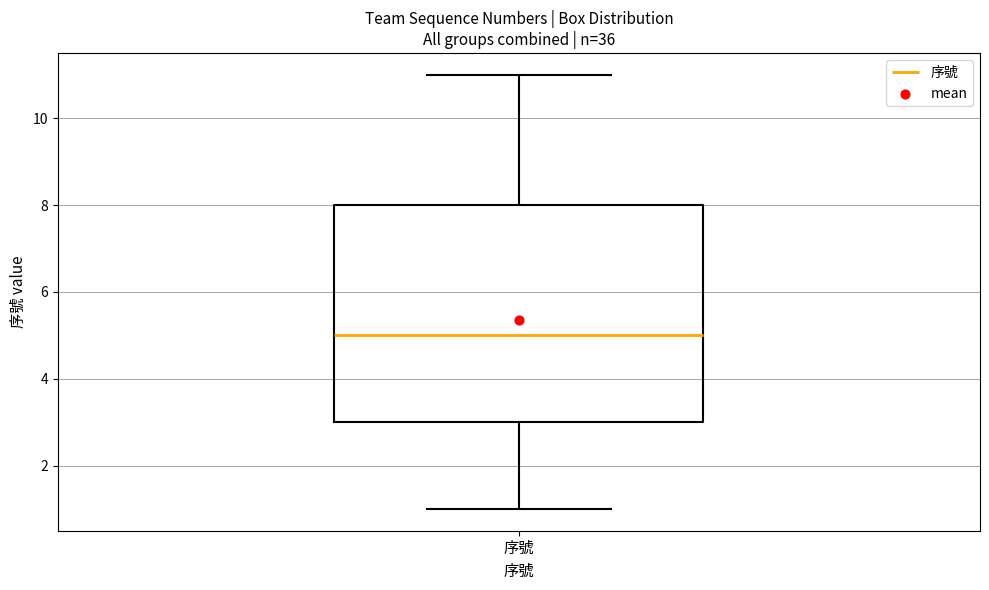

Where is the lower edge of the box for 序號 on the y-axis? The values are not printed on the chart, so give them approximately, as read against the axis.

3